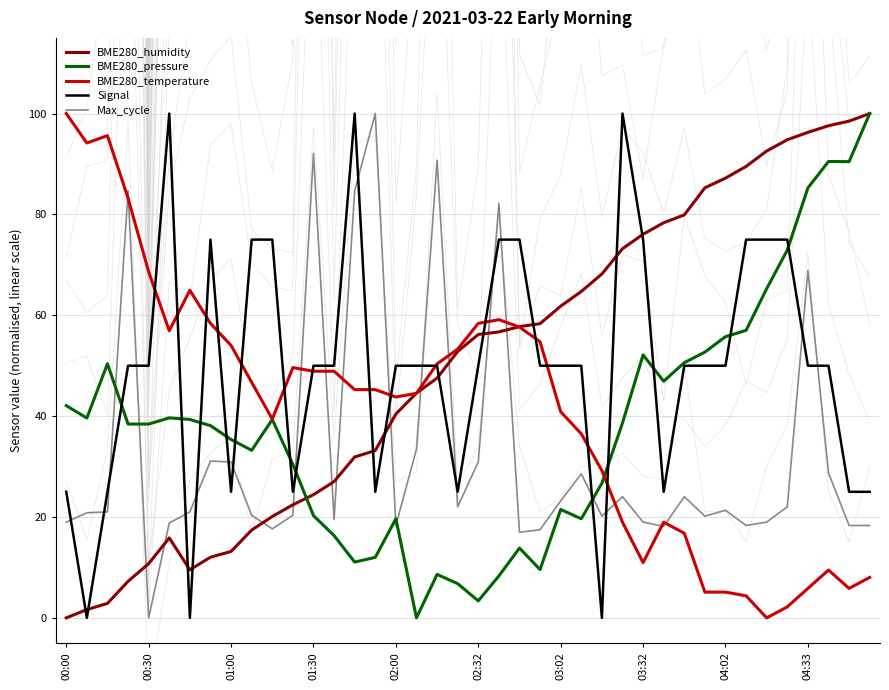

True or false: BME280_temperature has a value of 9.2 at 27.

False